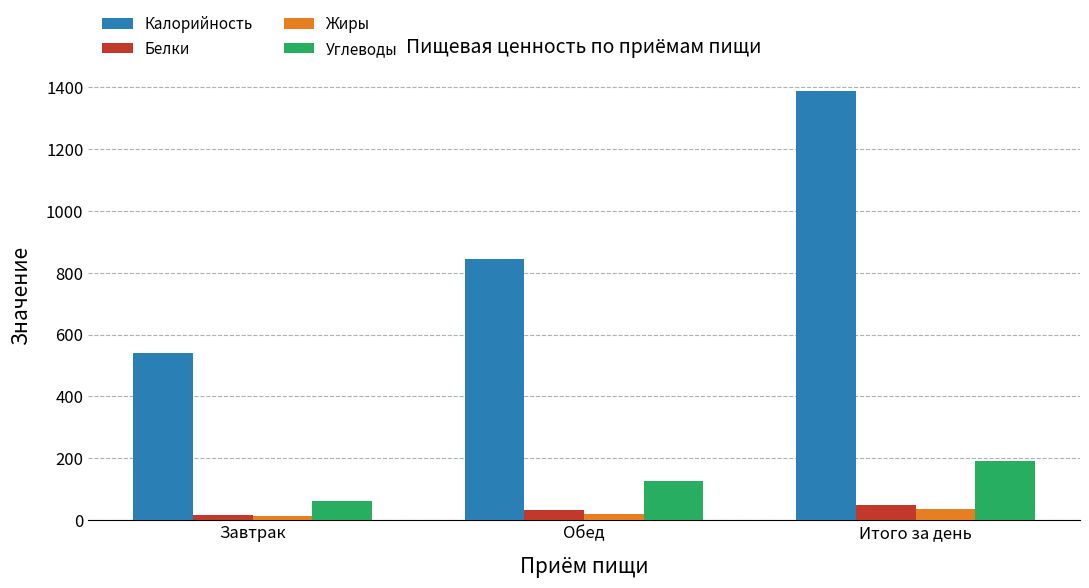

What are all the series names shown in the legend?

Калорийность, Белки, Жиры, Углеводы